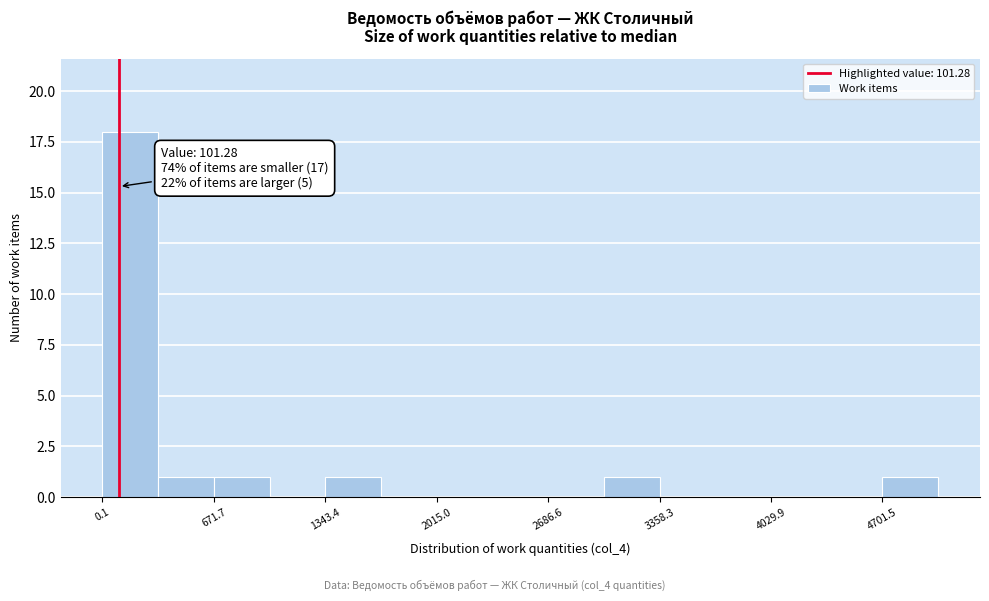

Around what value on the x-axis is the tallest bar? Give the approximate position of its centre, as read against the axis.

200